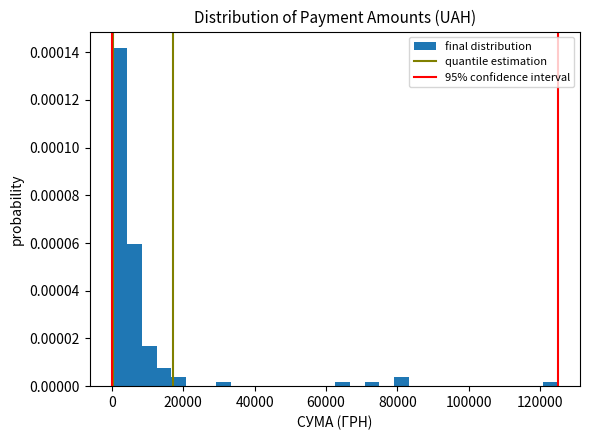

Around what value on the x-axis is the tallest bar? Give the approximate position of its centre, as read against the axis.

2000